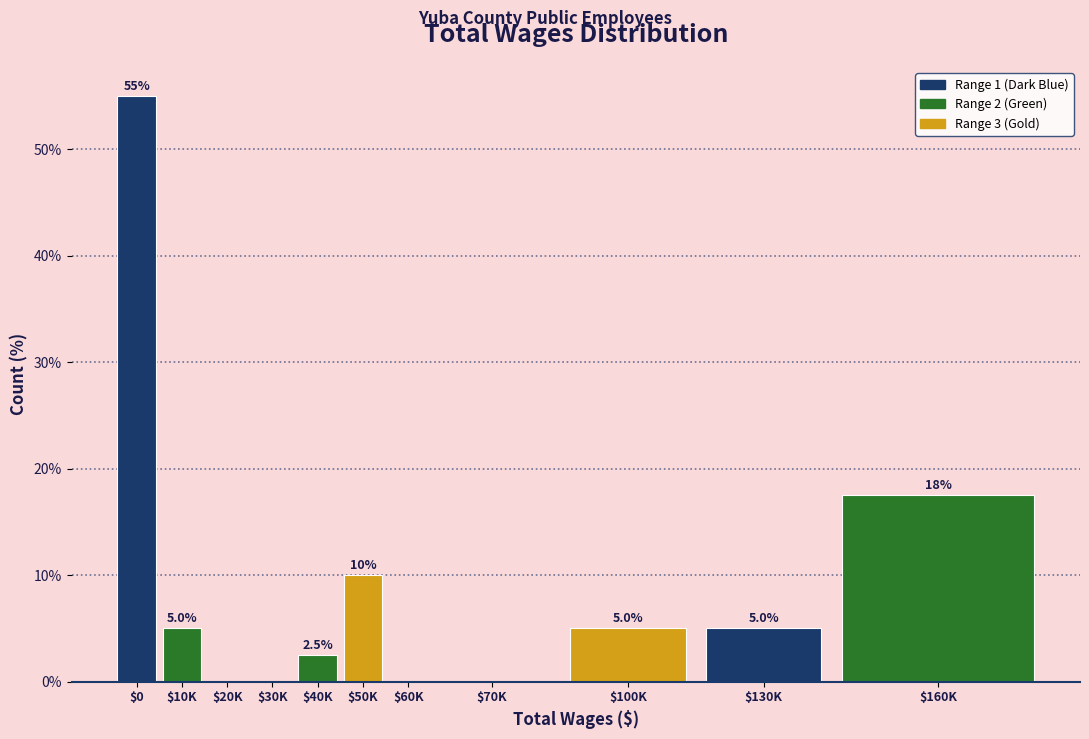

What is the maximum value shown in the chart?

55.0